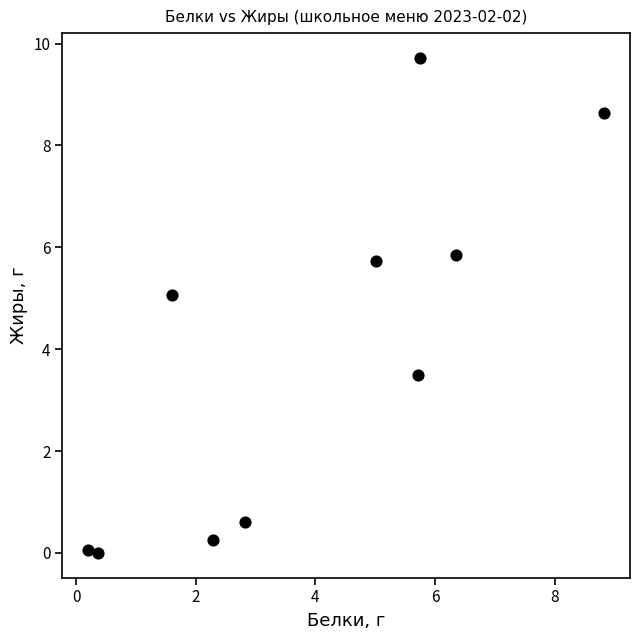

What Y value in the scatter plot is closest to 4?

3.5